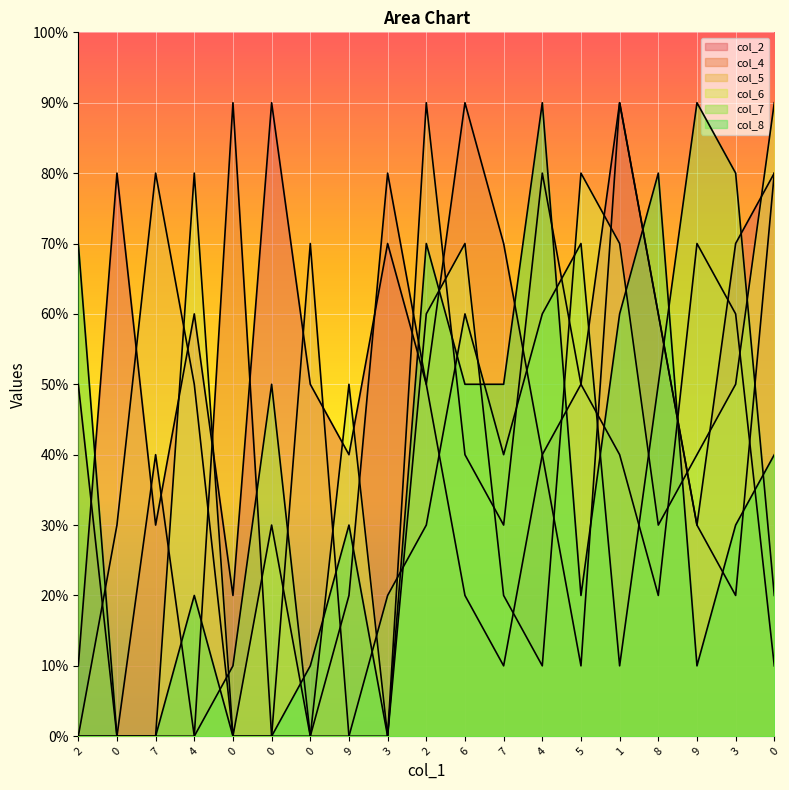

True or false: col_8 has more than 2 points higher than both neighbors.

True